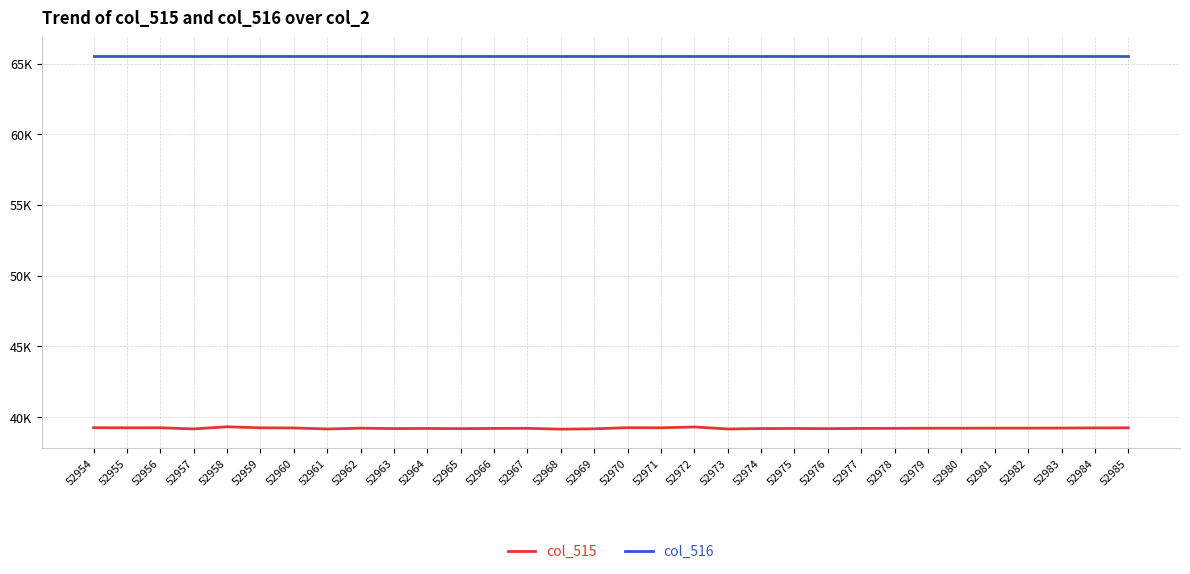

At which category is the sum across all series the highest?

52958